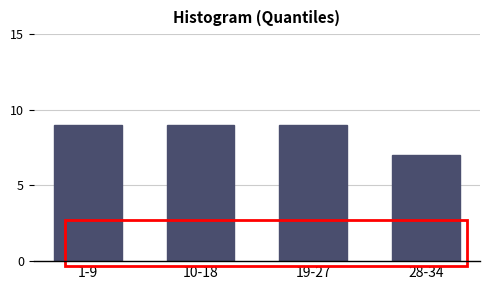

Reading left to right, list all the values displayed in this chart.

1-9=9	10-18=9	19-27=9	28-34=7